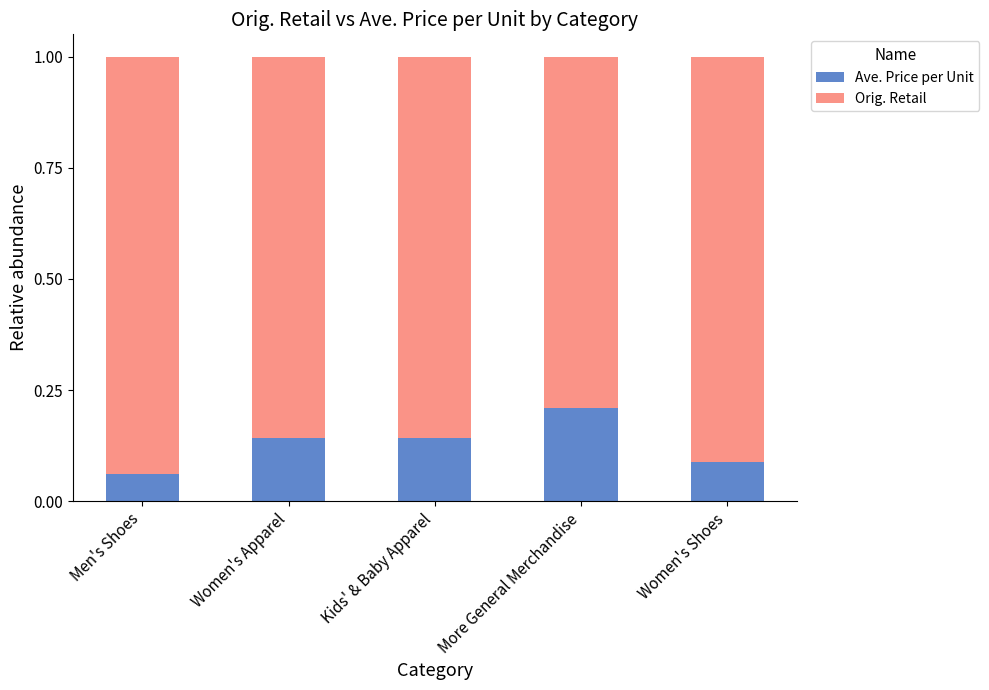

Which category has the highest value in the Ave. Price per Unit series?

More General Merchandise